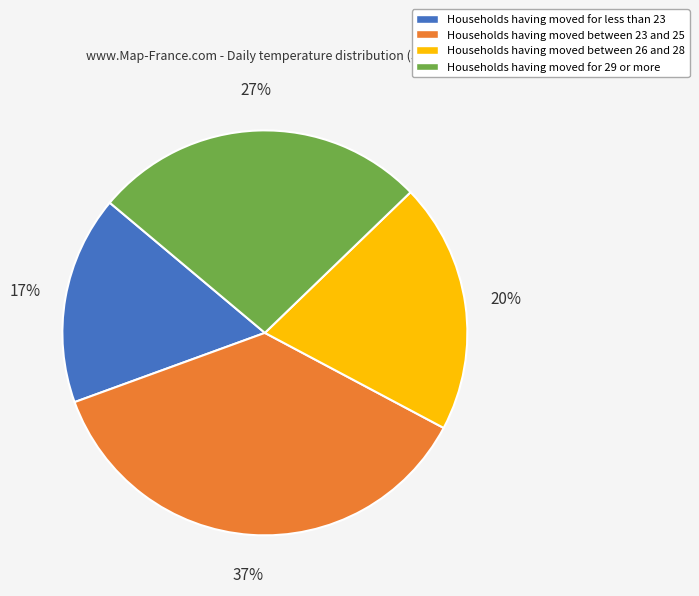

Is it true that Households having moved for less than 23 is 23% of the pie?

False